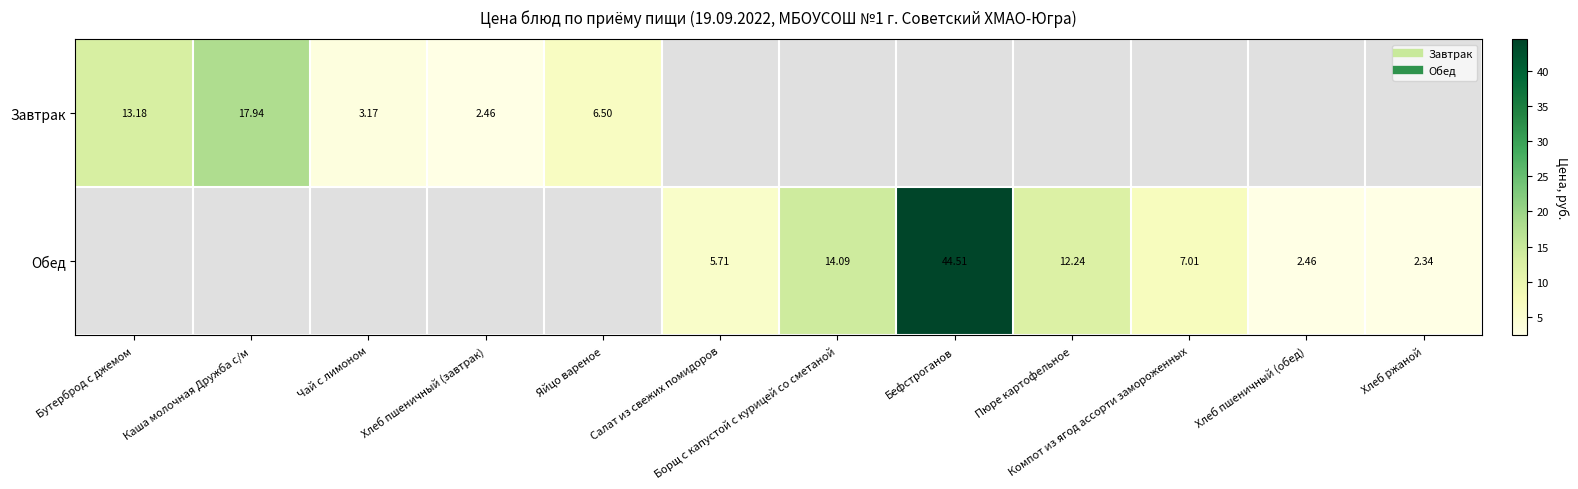

Rank the series by their average value, from lowest to highest.

Завтрак, Обед